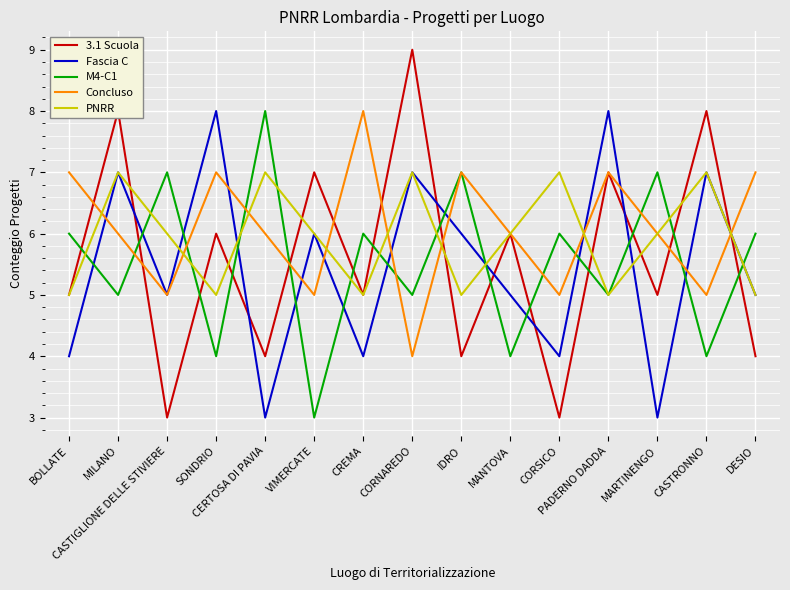

What is the lowest value of the 3.1 Scuola series?

3